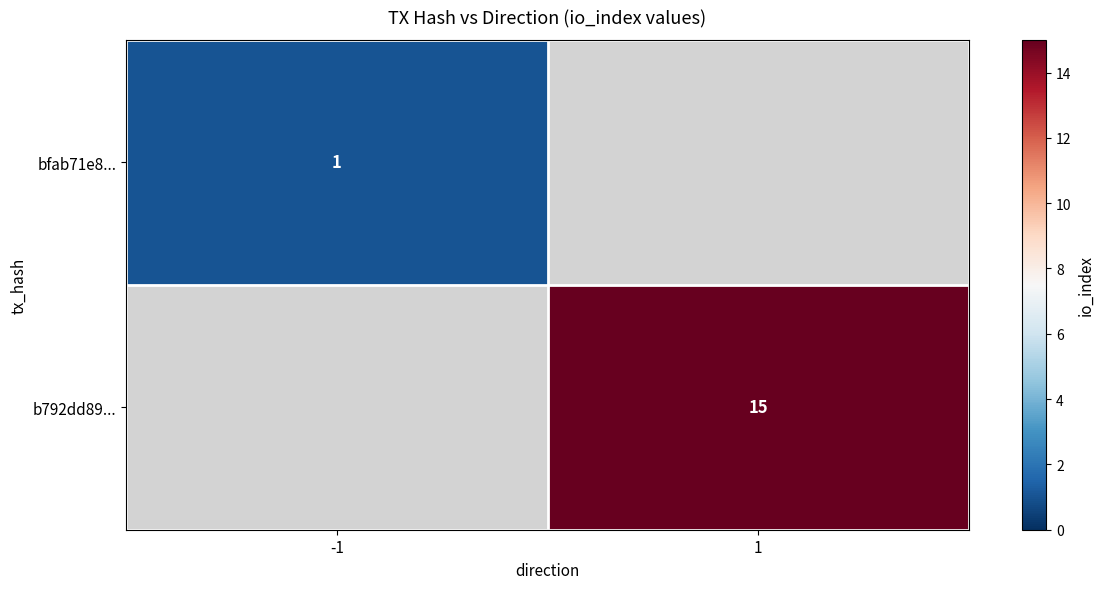

At how many categories does at least one series exceed 10?

1